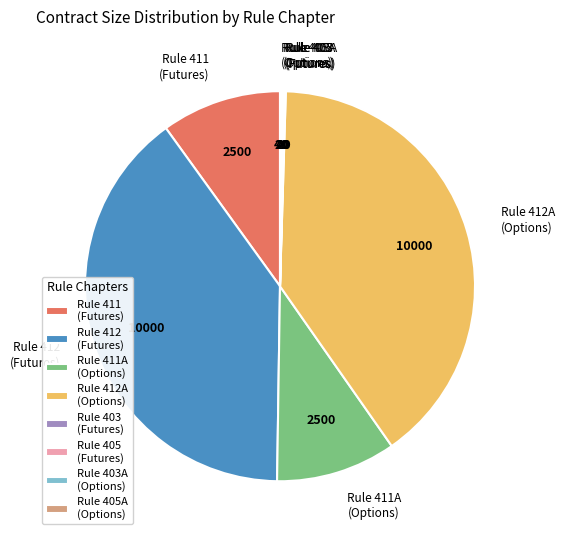

The Rule 412 (Futures) slice represents 25% of the pie. True or false?

False